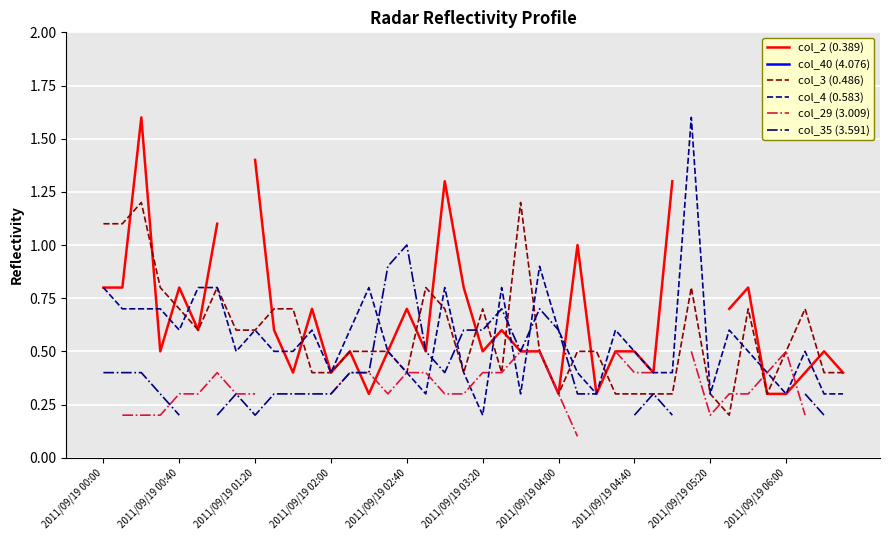

Which series has the largest total across all categories?

col_3 (0.486)